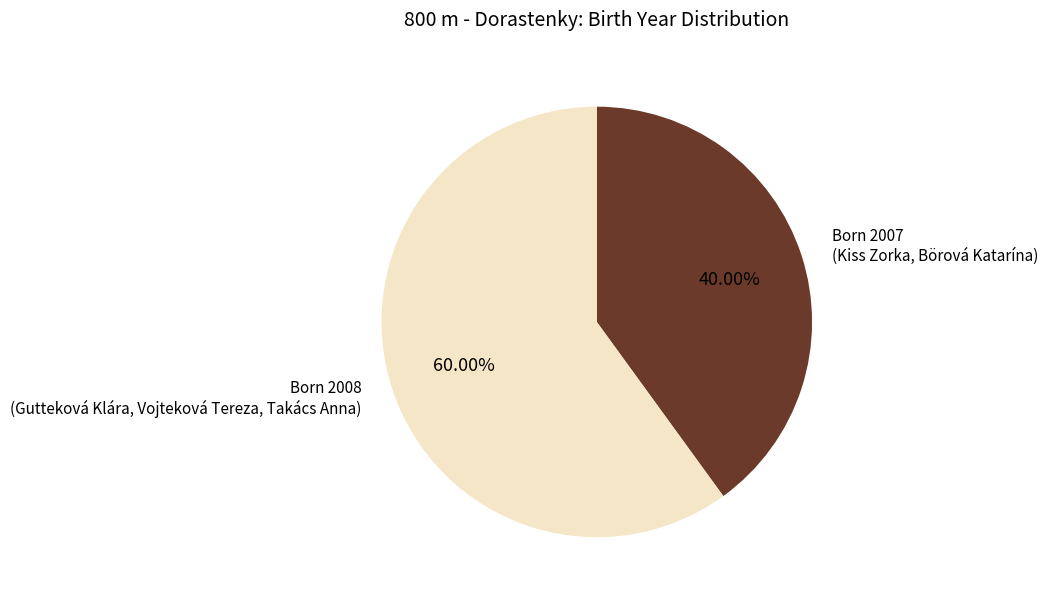

Which category has the smallest portion of the pie?

Born 2007 (Kiss Zorka, Börová Katarína)